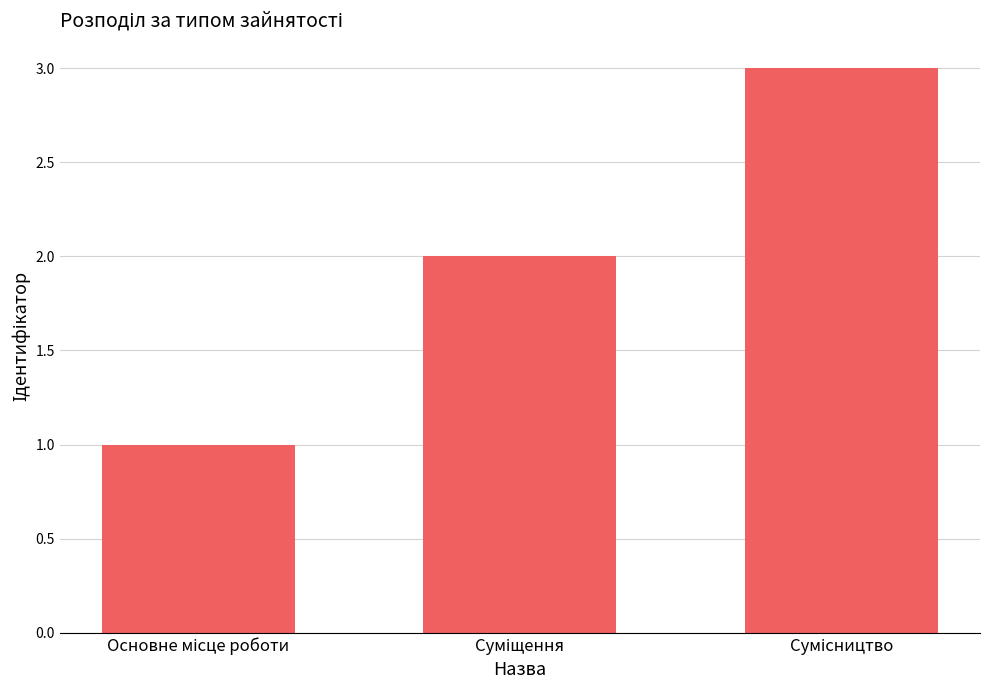

What is the greatest value displayed?

3